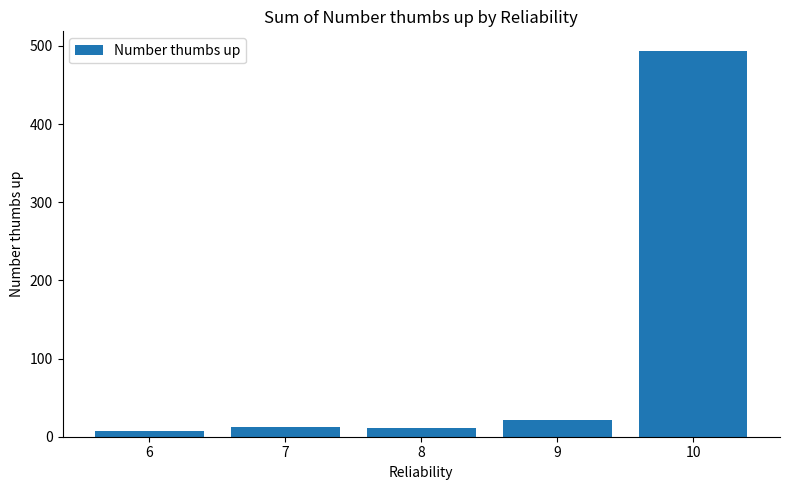

What is the difference between the maximum and minimum values?

487